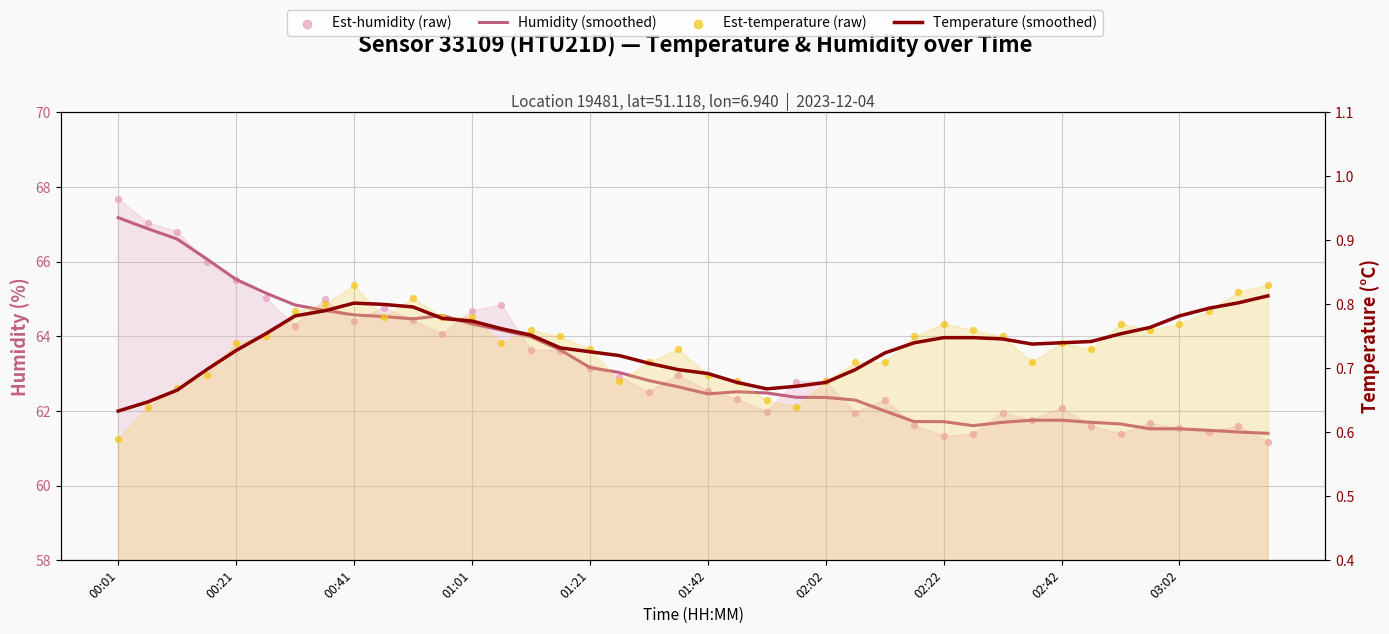

Which series has the largest total across all categories?

Est-humidity (raw)